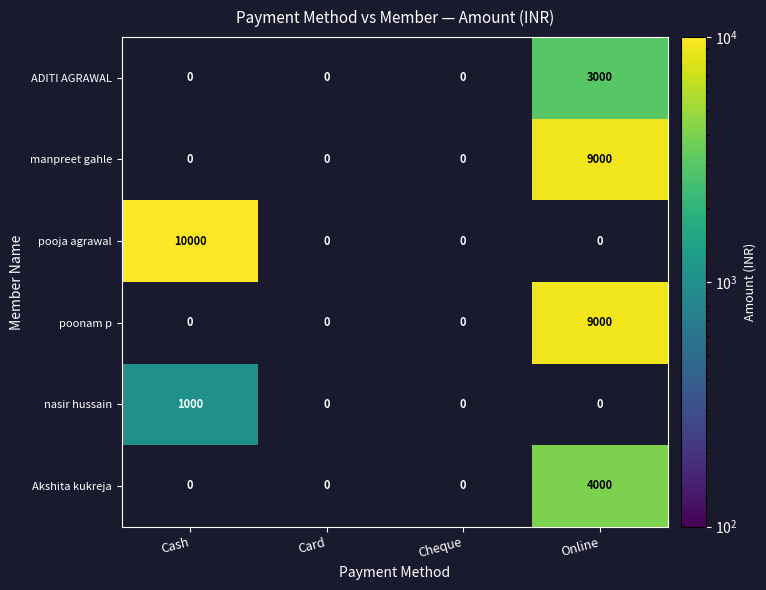

The value of poonam p at Online is 9000. True or false?

True